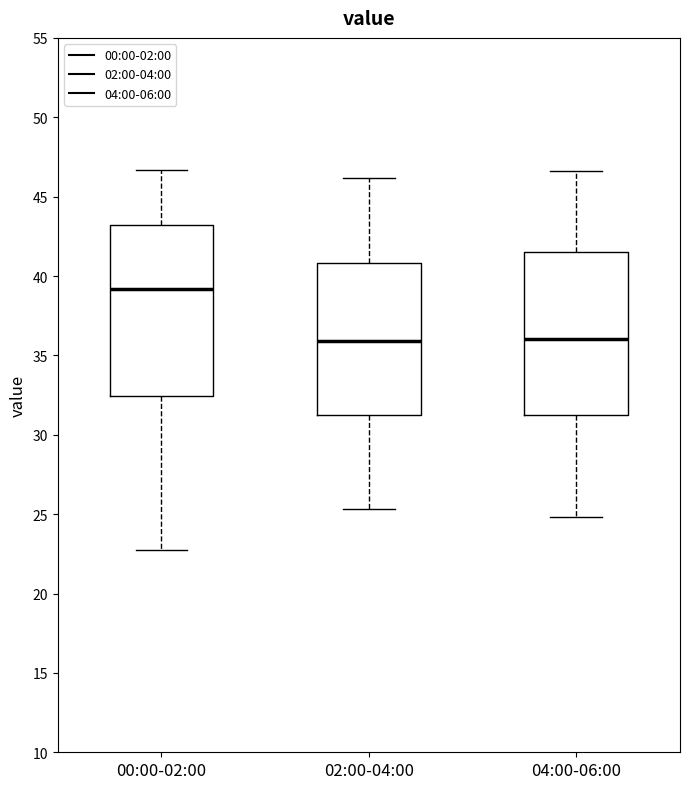

Reading left to right, transcribe this box plot: for each box, give where its median line is, the range the box spans, and where its two whiskers end, as read against the y-axis. The values are not printed on the chart, so give them approximately, as read against the axis.

00:00-02:00: median 39.0, box 32.5 to 43.0, whiskers 22.5 to 46.5
02:00-04:00: median 36.0, box 31.5 to 41.0, whiskers 25.5 to 46.0
04:00-06:00: median 36.0, box 31.5 to 41.5, whiskers 25.0 to 46.5